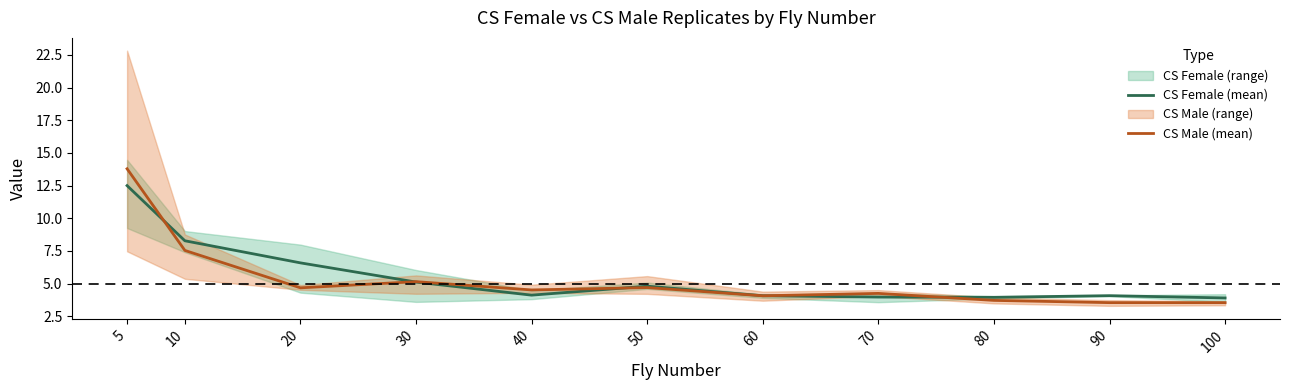

Reading left to right, list all the values displayed in this chart.

CS Female (mean): 5=12.5	10=8.3	20=6.6	30=5.1	40=4.1	50=4.8	60=4.1	70=4.0	80=4.0	90=4.1	100=3.9
CS Male (mean): 5=13.8	10=7.5	20=4.7	30=5.2	40=4.5	50=4.7	60=4.1	70=4.3	80=3.7	90=3.5	100=3.5